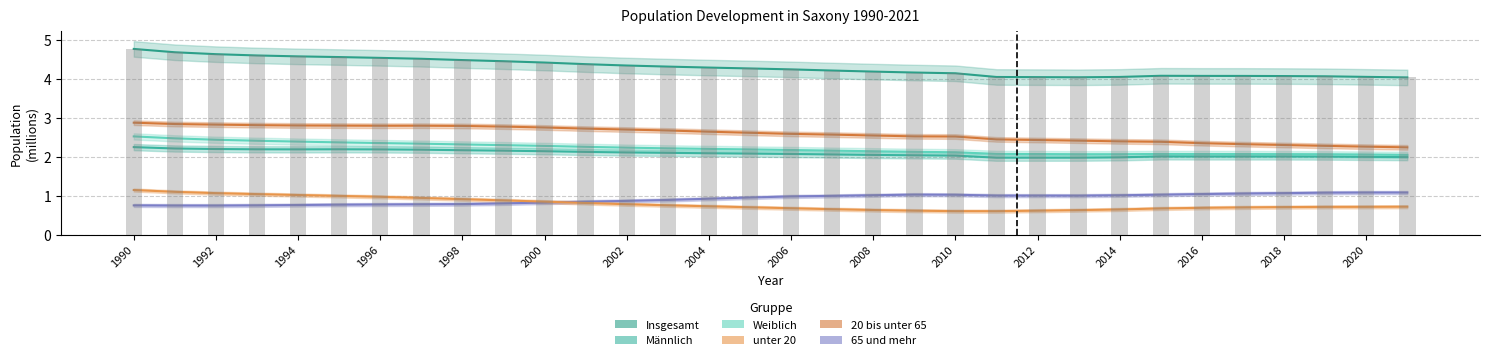

Between 1993 and 2001, which series saw the biggest shift?

unter 20